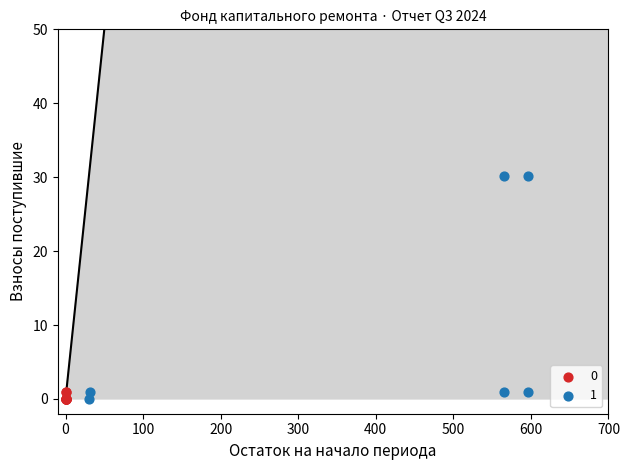

Which series reaches the maximum Y coordinate?

1